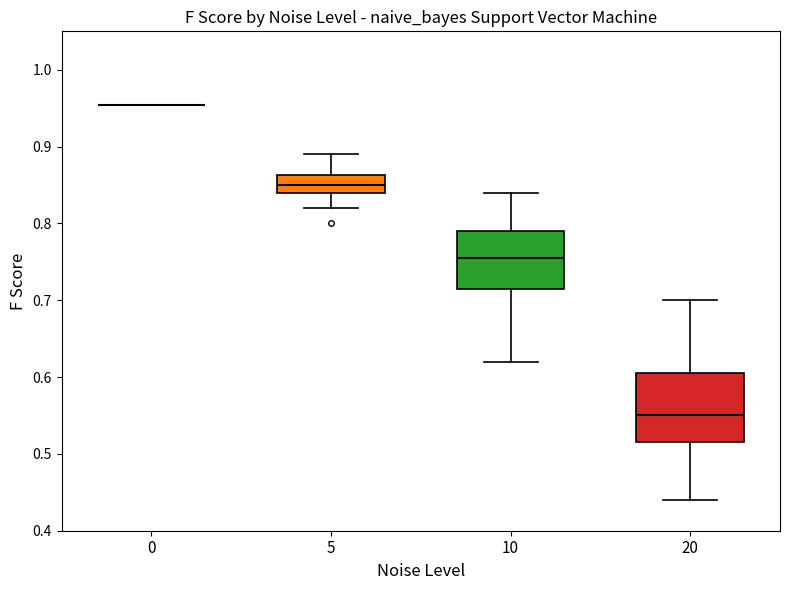

Where is the upper edge of the box at x = 20 on the y-axis? The values are not printed on the chart, so give them approximately, as read against the axis.

0.61